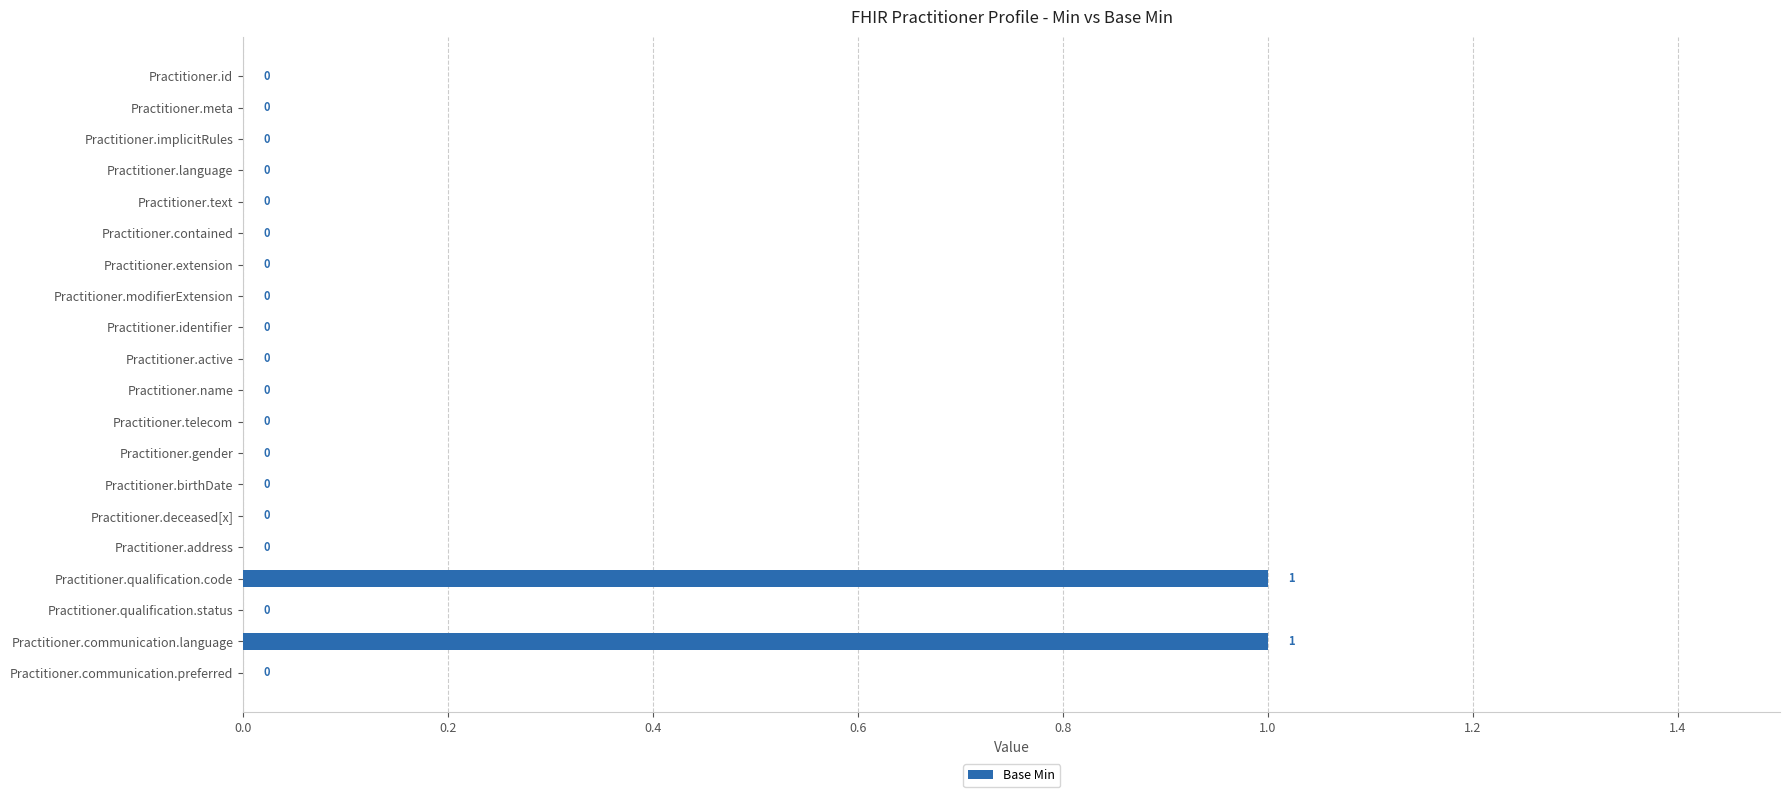

True or false: the data shows 0 at Practitioner.active.

True